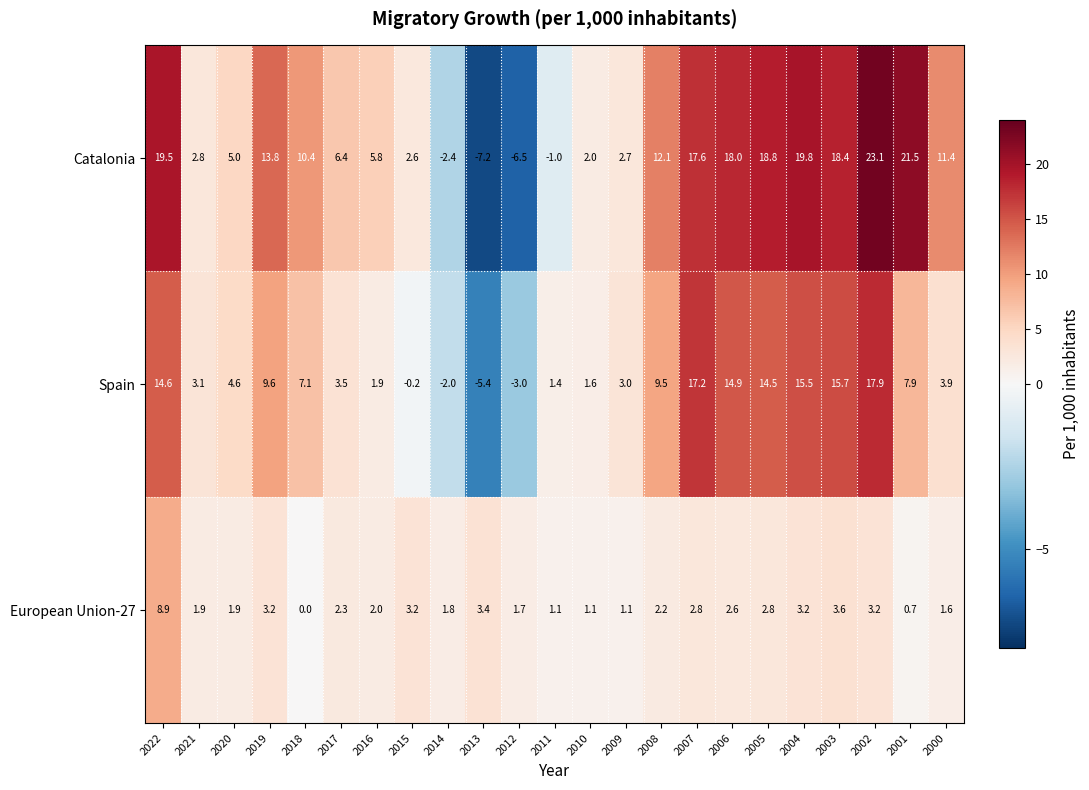

What is the difference between the Catalonia values at 2018 and 2013?

17.6